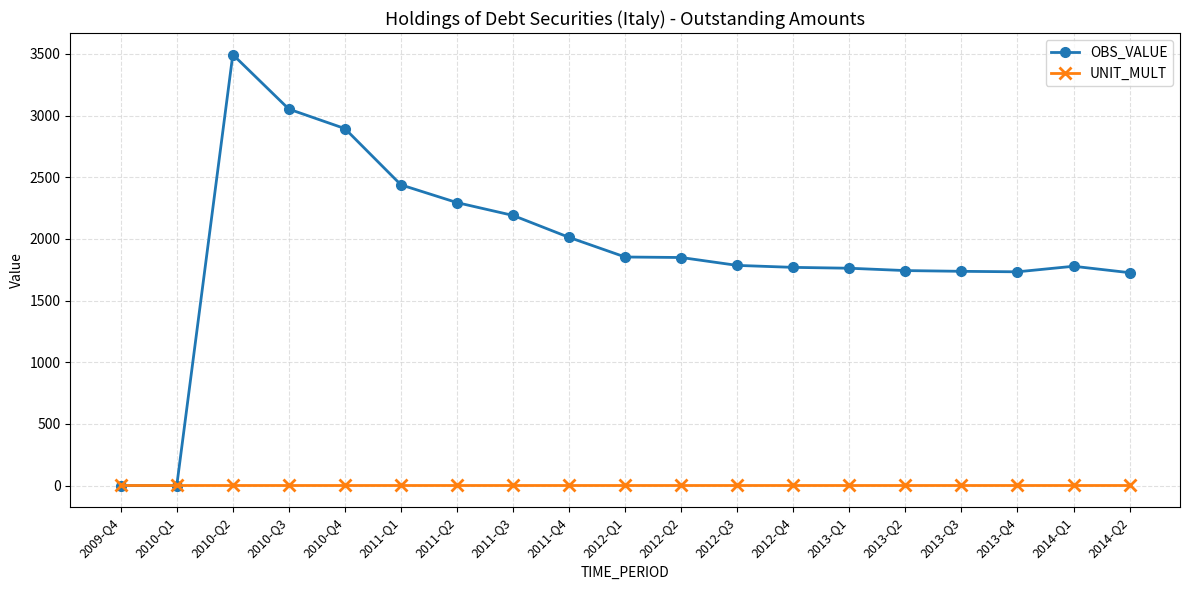

List the series in order of their overall mean, lowest first.

UNIT_MULT, OBS_VALUE